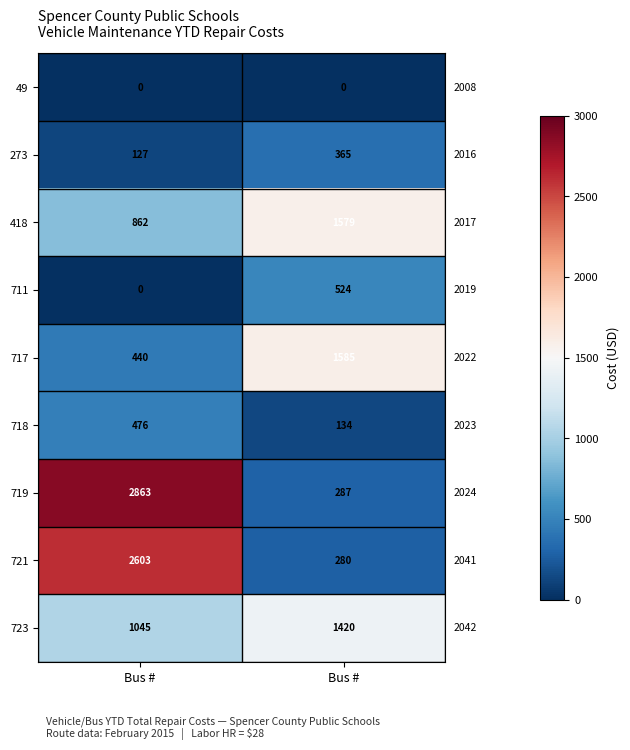

How many series are shown in this chart?

9